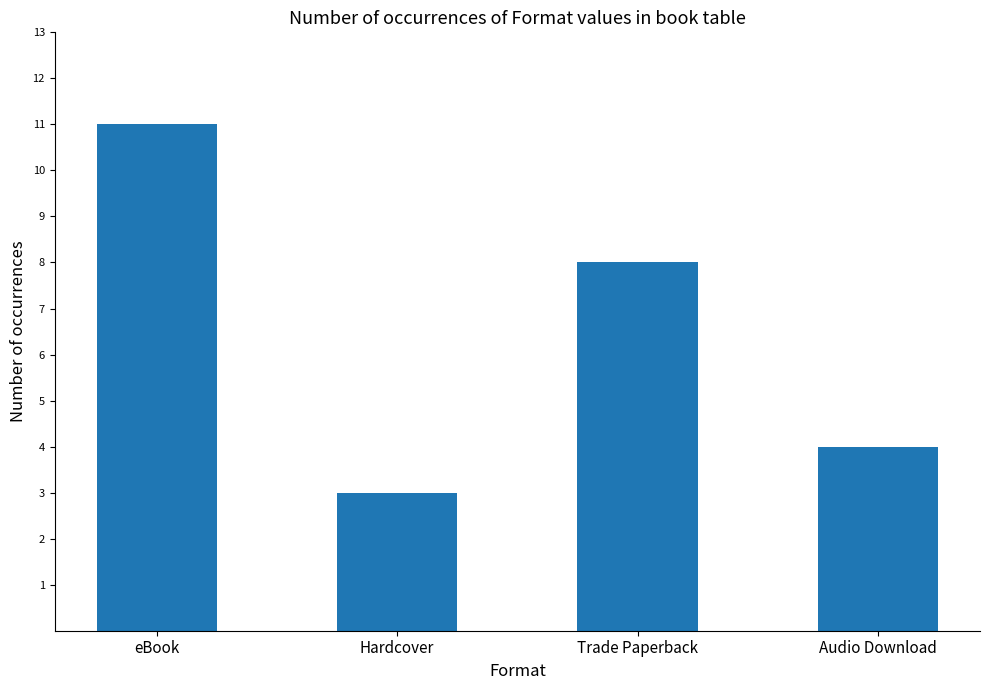

List the labels in order of value, largest first.

eBook, Trade Paperback, Audio Download, Hardcover